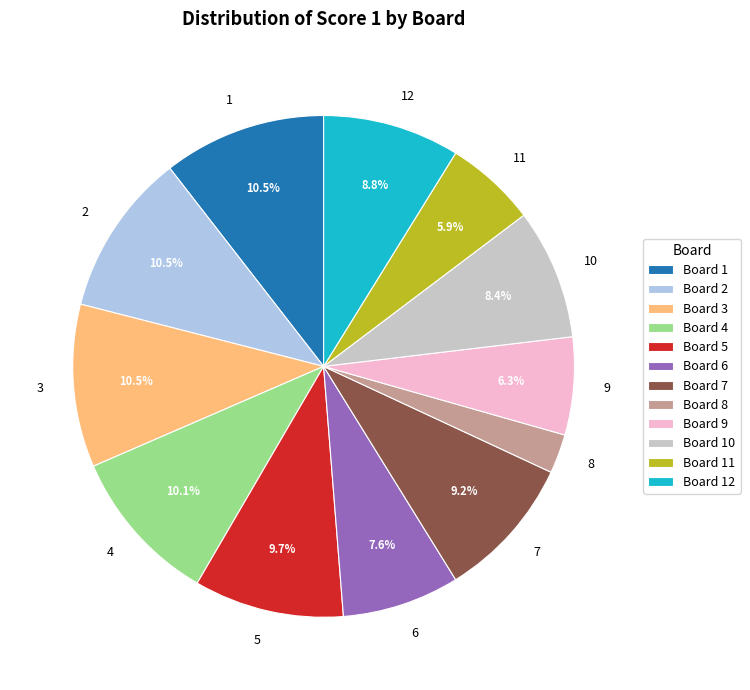

Do 9 and 6 together represent more than half of the pie?

No